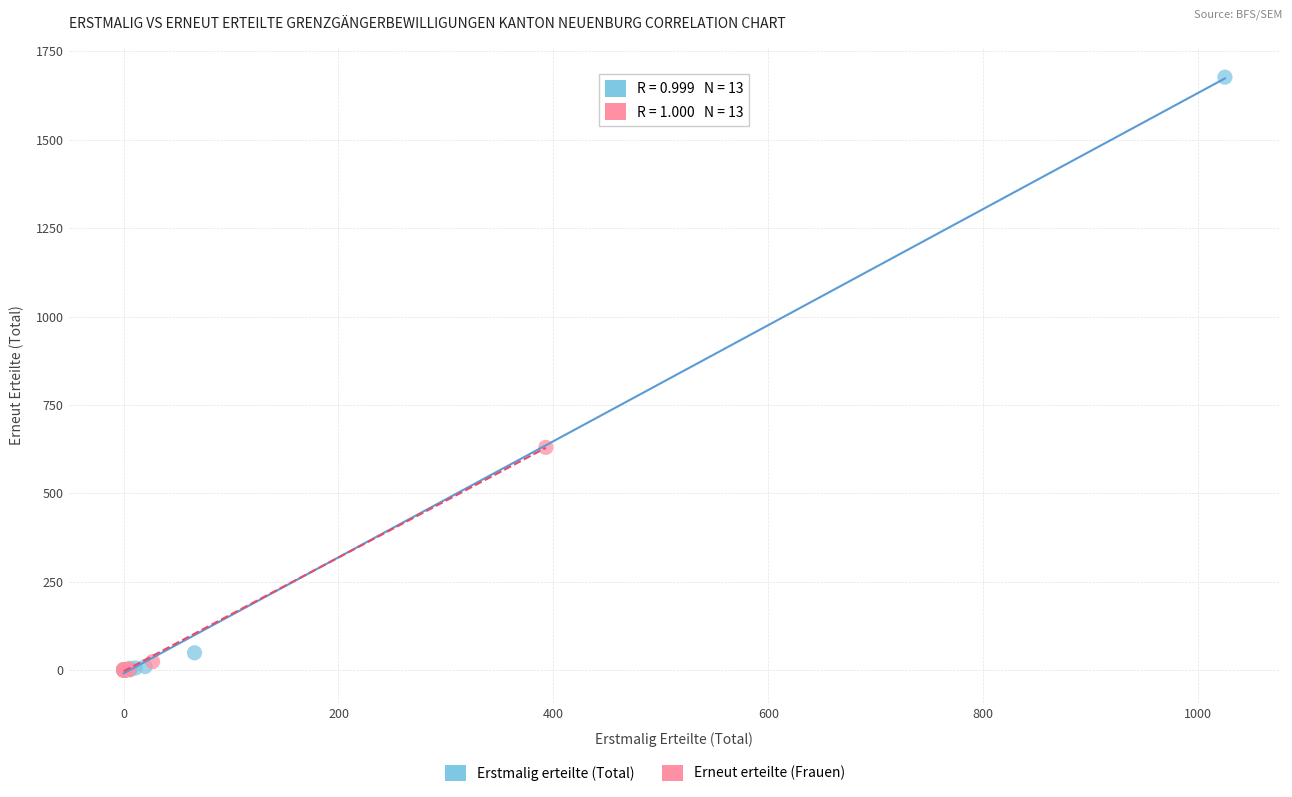

Which series has the largest Y range (max minus min)?

Erstmalig erteilte (Total)